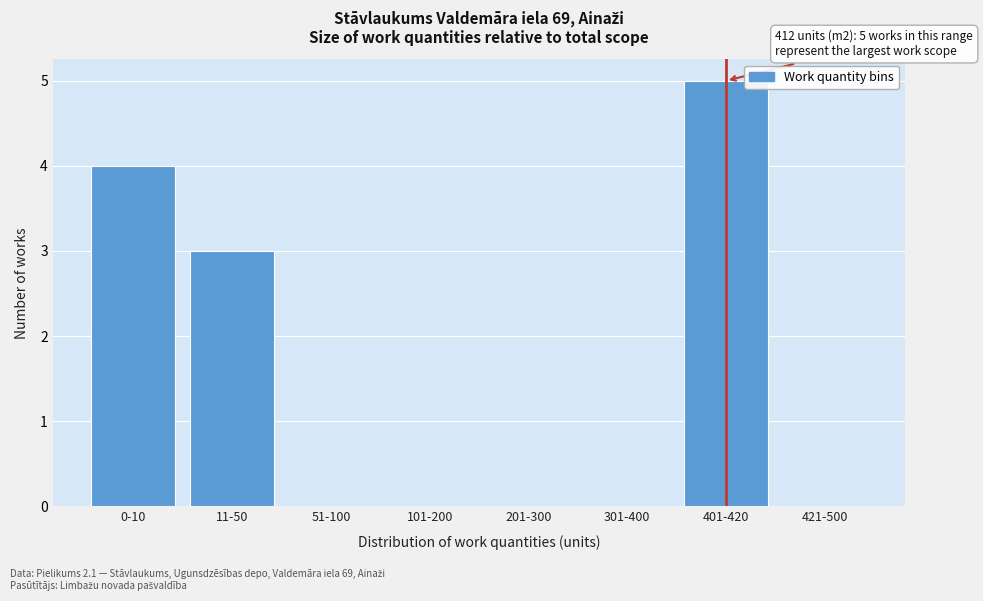

Reading left to right, transcribe all the data shown in this chart.

0-10=4	11-50=3	51-100=0	101-200=0	201-300=0	301-400=0	401-420=5	421-500=0